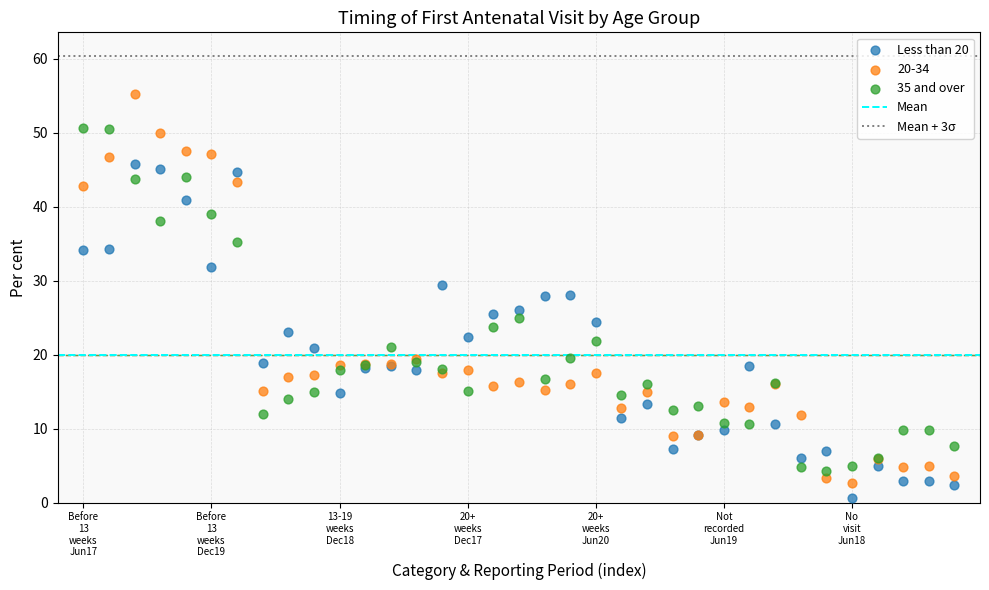

Which series contains the highest Y value?

20-34